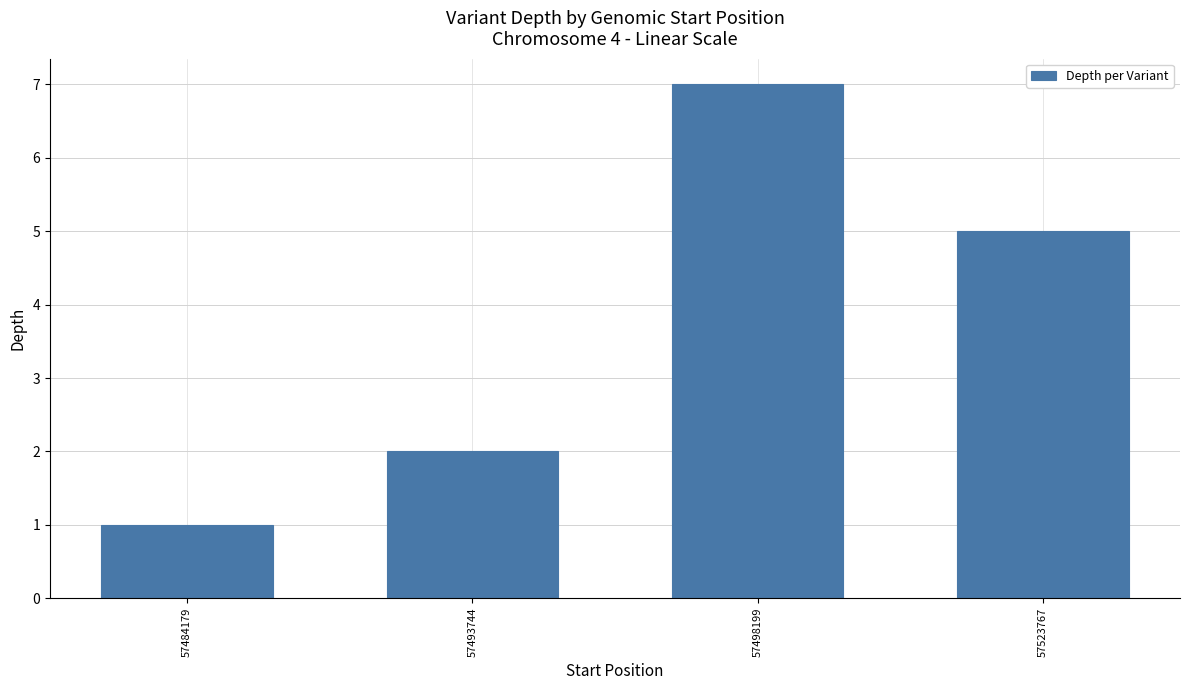

Which category has the highest value across all series?

57498199